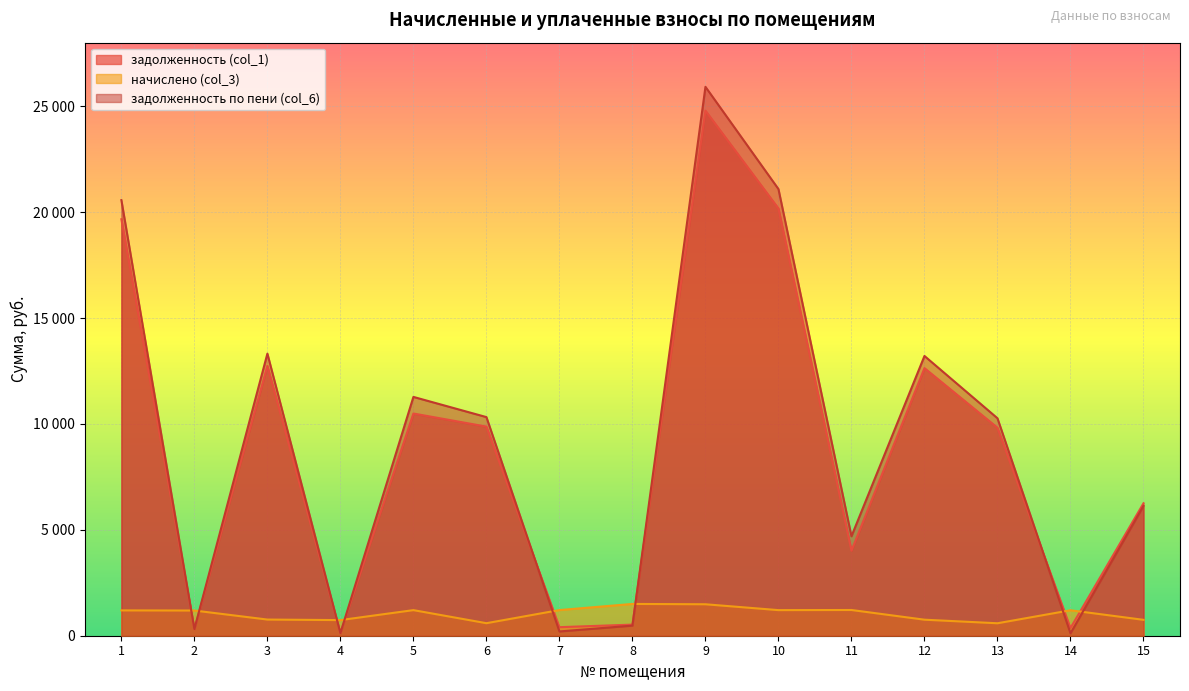

Where does the задолженность по пени (col_6) series first go above 10266?

1